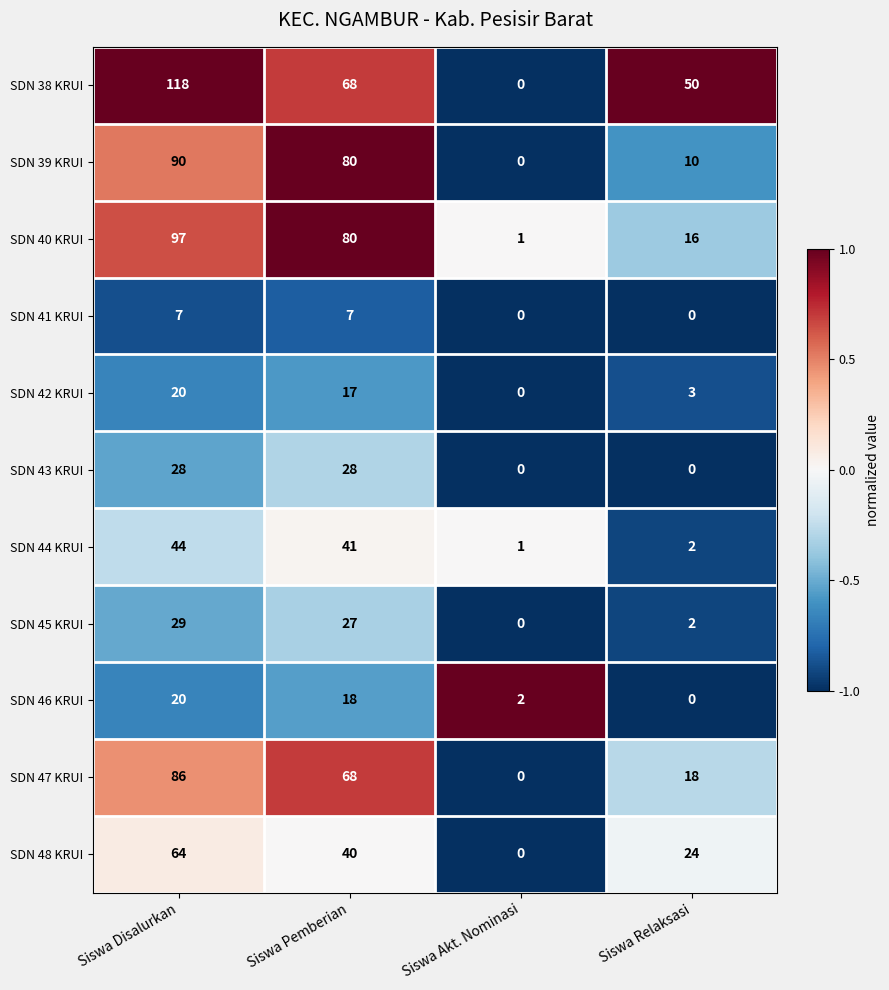

How many positive values does the SDN 42 KRUI series have?

3